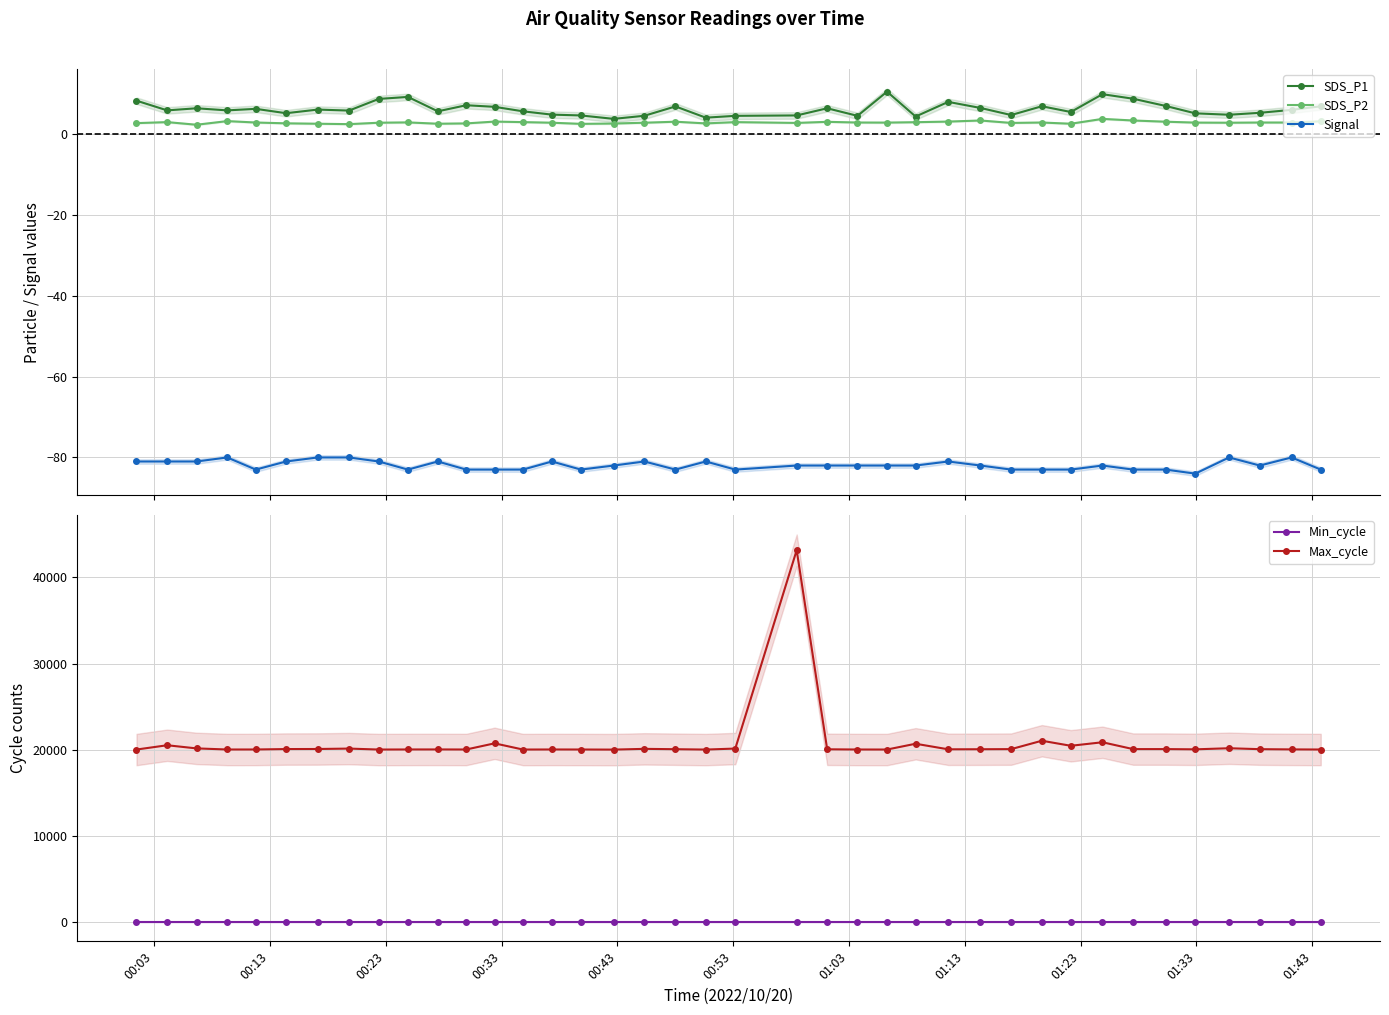

Which series has the widest spread of values?

Max_cycle